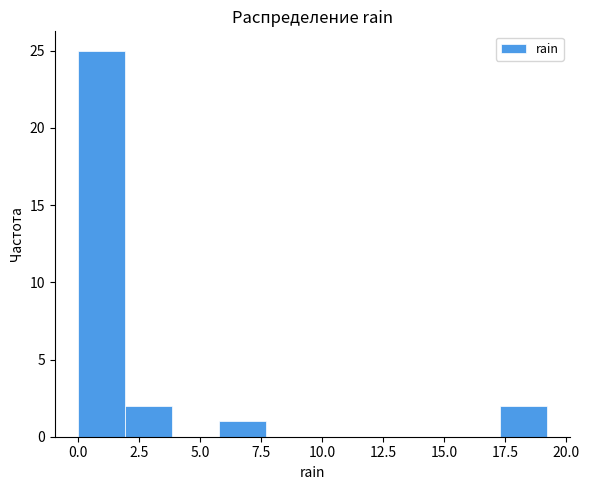

Around what value on the x-axis is the tallest bar? Give the approximate position of its centre, as read against the axis.

1.0